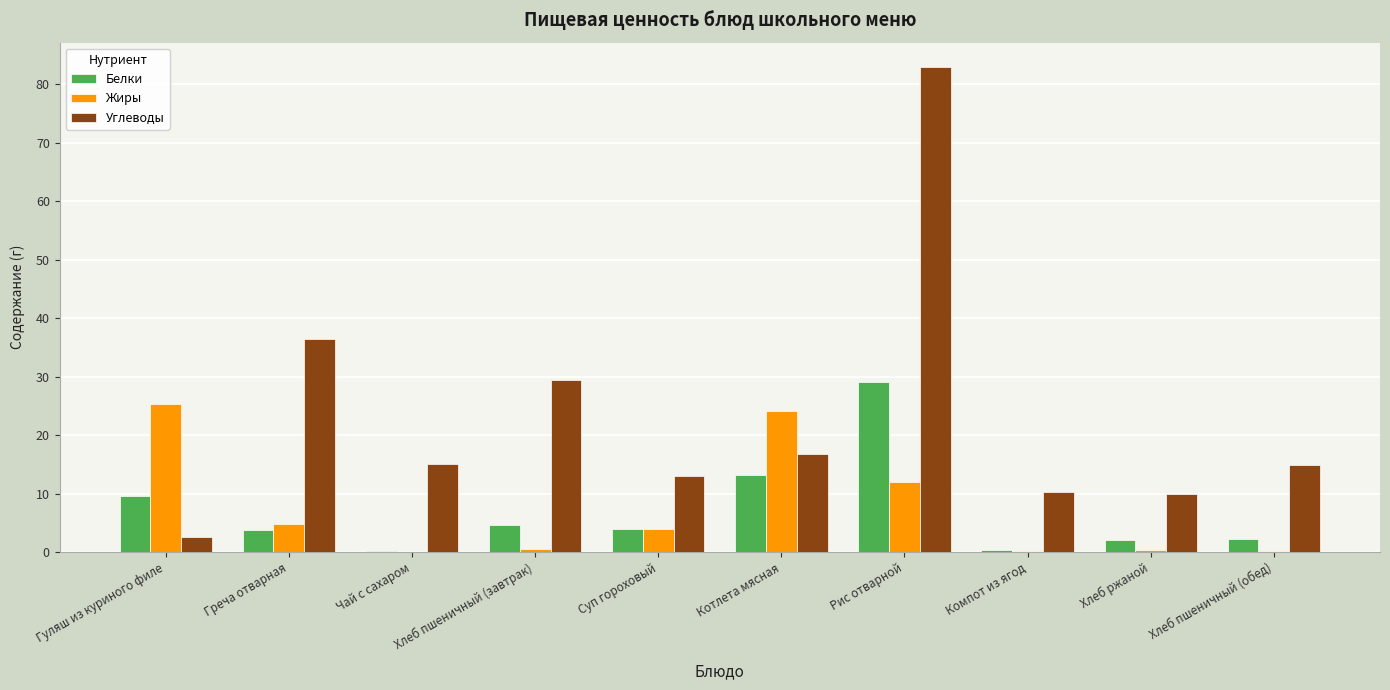

The Углеводы series shows 25.2 at Чай с сахаром. True or false?

False